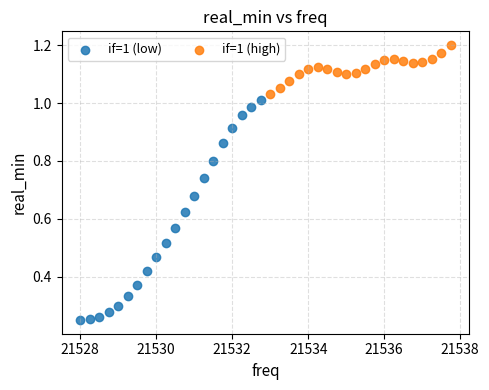

Which series has the widest spread of Y values?

if=1 (low)